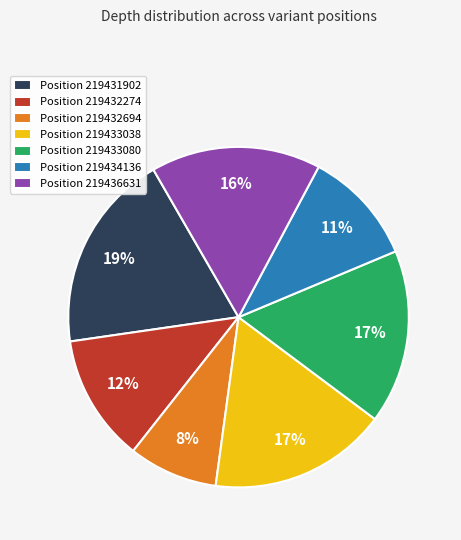

Which slice is the smallest?

Position 219432694